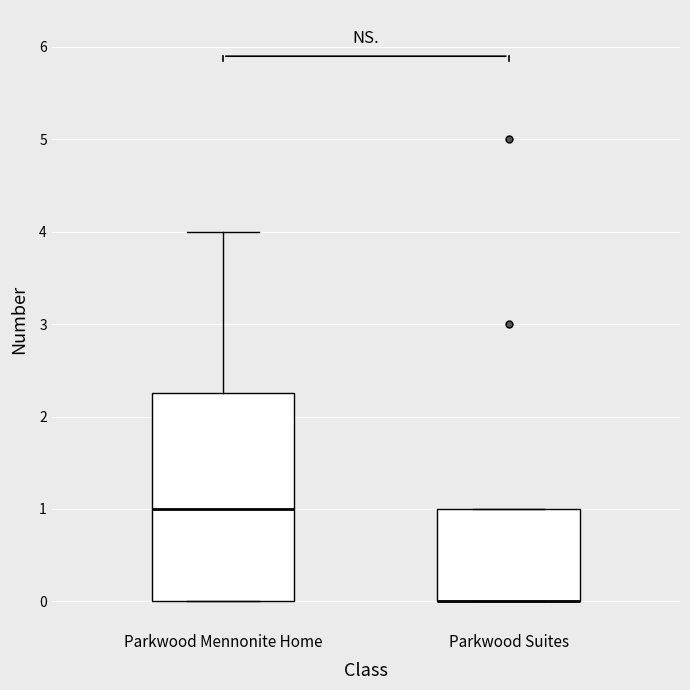

Comparing the boxes themselves (not the whiskers), which one is the tallest?

Parkwood Mennonite Home